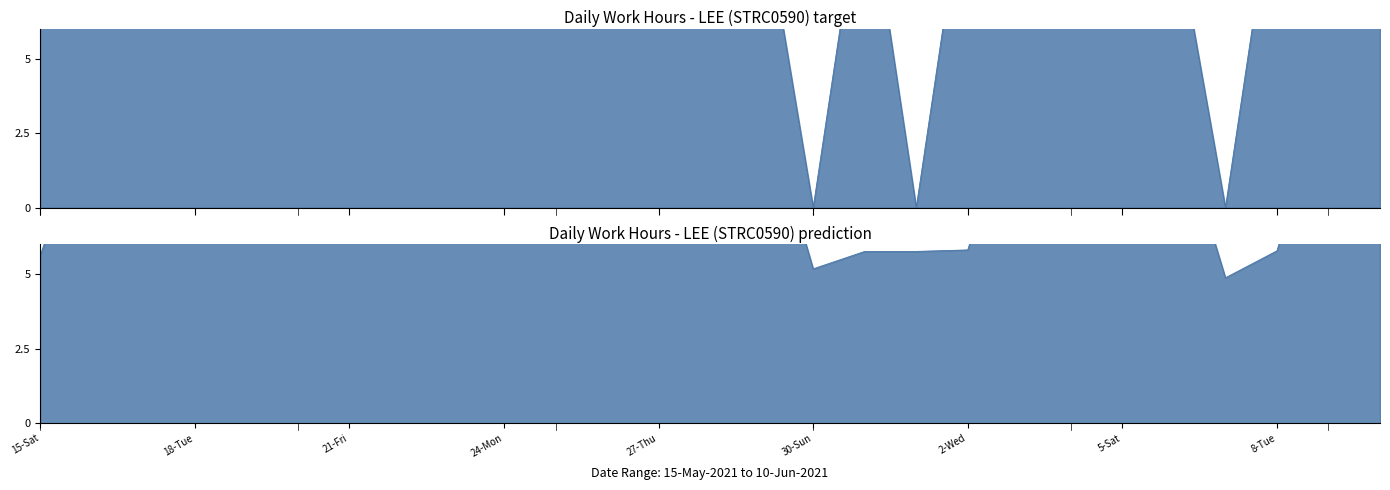

What is the ratio of the value at 15-Sat to the value at 6-Sun?

1.2